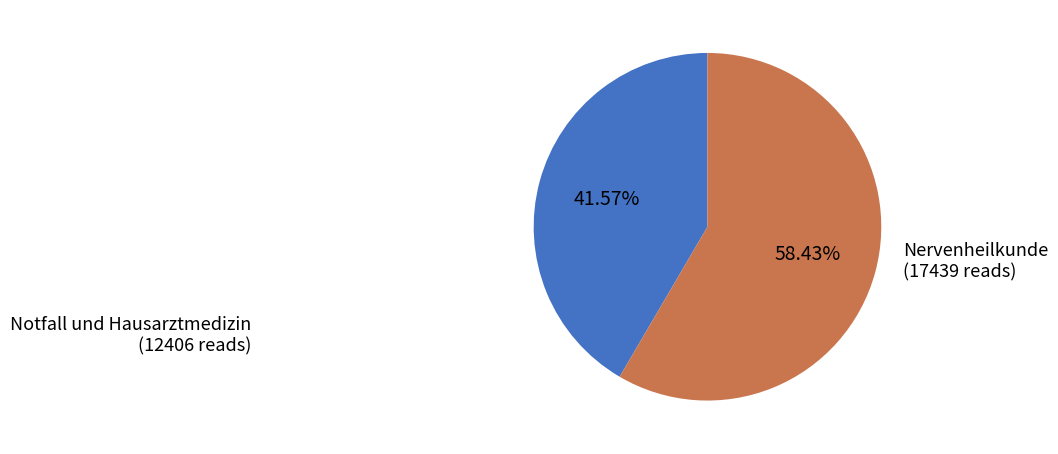

What is the smallest slice in the pie chart?

Notfall und Hausarztmedizin